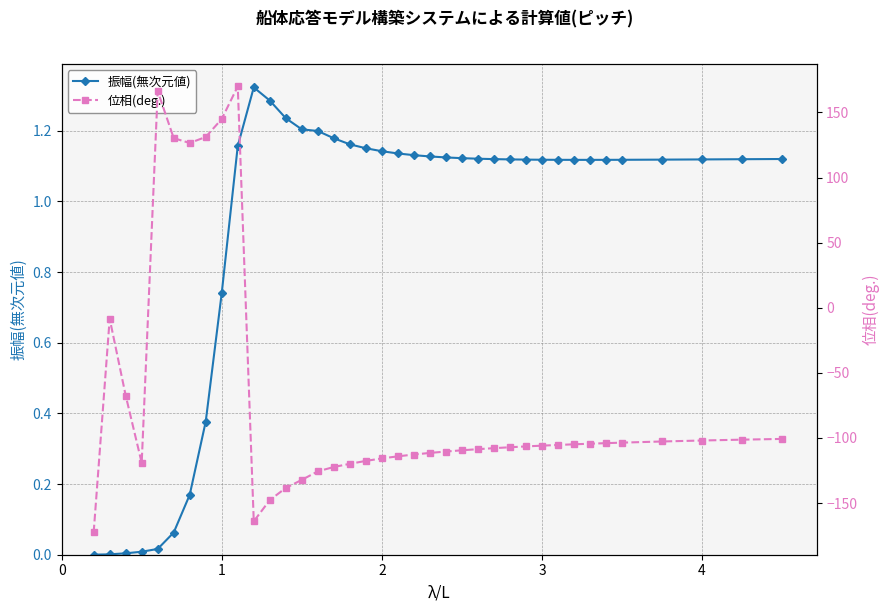

True or false: 振幅(無次元値) has more than 0 interior local peaks.

True